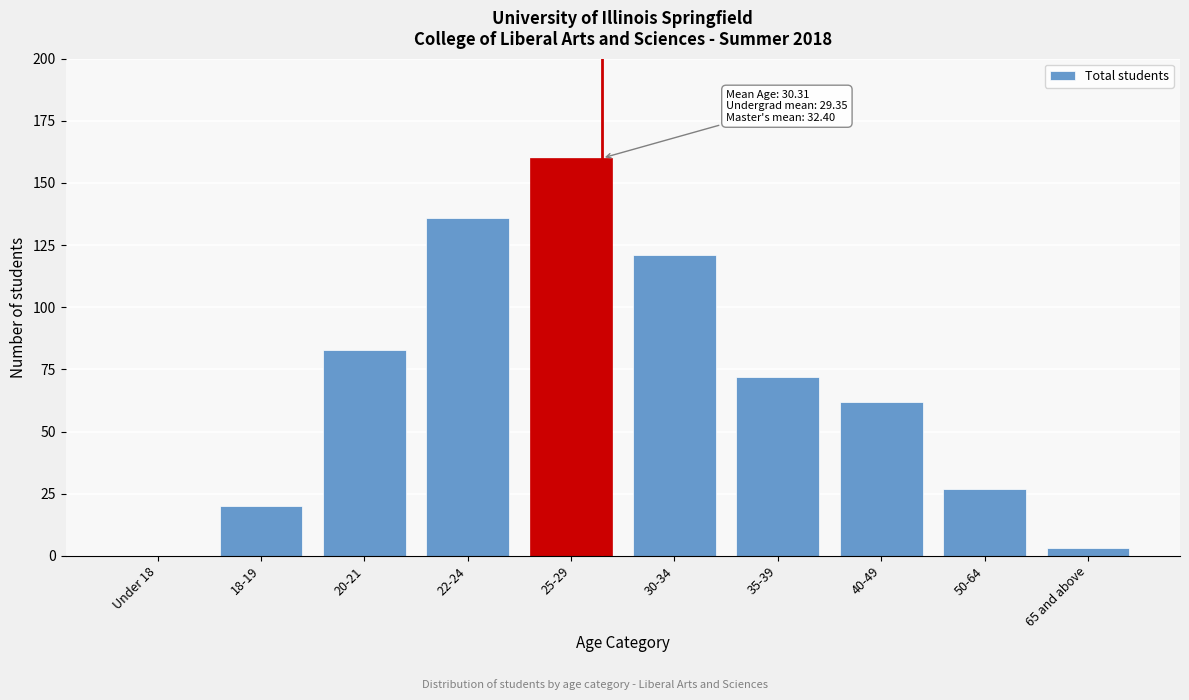

Reading left to right, list all the values displayed in this chart.

Under 18=0	18-19=20	20-21=83	22-24=136	25-29=160	30-34=121	35-39=72	40-49=62	50-64=27	65 and above=3